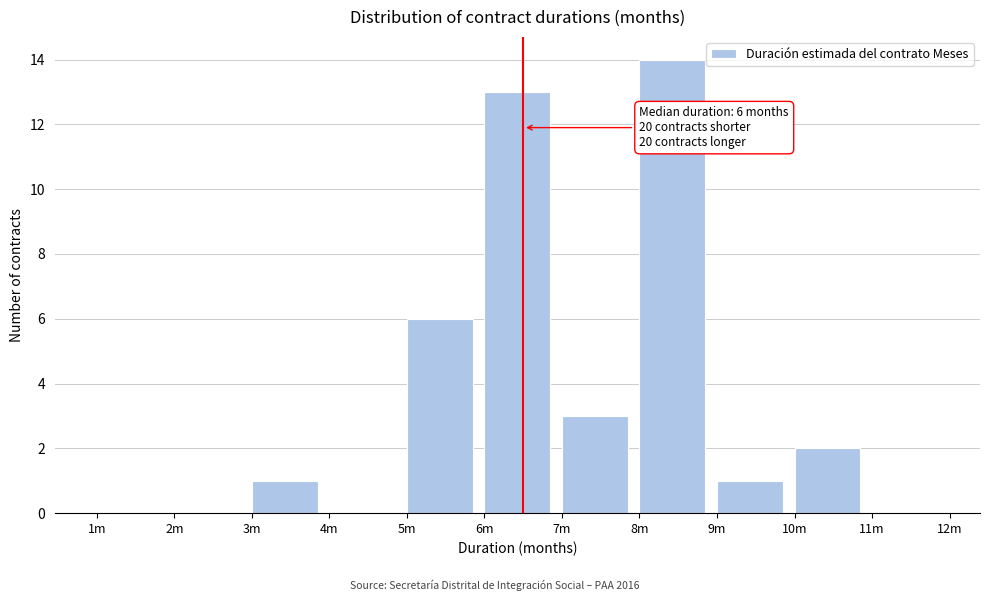

Reading left to right, list all the values displayed in this chart.

1m=0	2m=0	3m=1	4m=0	5m=6	6m=13	7m=3	8m=14	9m=1	10m=2	11m=0